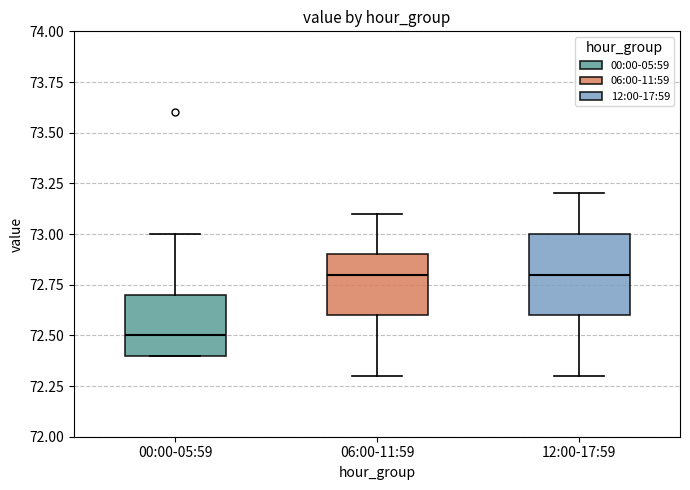

Reading left to right, transcribe this box plot: for each box, give where its median line is, the range the box spans, and where its two whiskers end, as read against the y-axis. The values are not printed on the chart, so give them approximately, as read against the axis.

00:00-05:59: median 72.5, box 72.4 to 72.7, whiskers 72.4 to 73.0
06:00-11:59: median 72.8, box 72.6 to 72.9, whiskers 72.3 to 73.1
12:00-17:59: median 72.8, box 72.6 to 73.0, whiskers 72.3 to 73.2